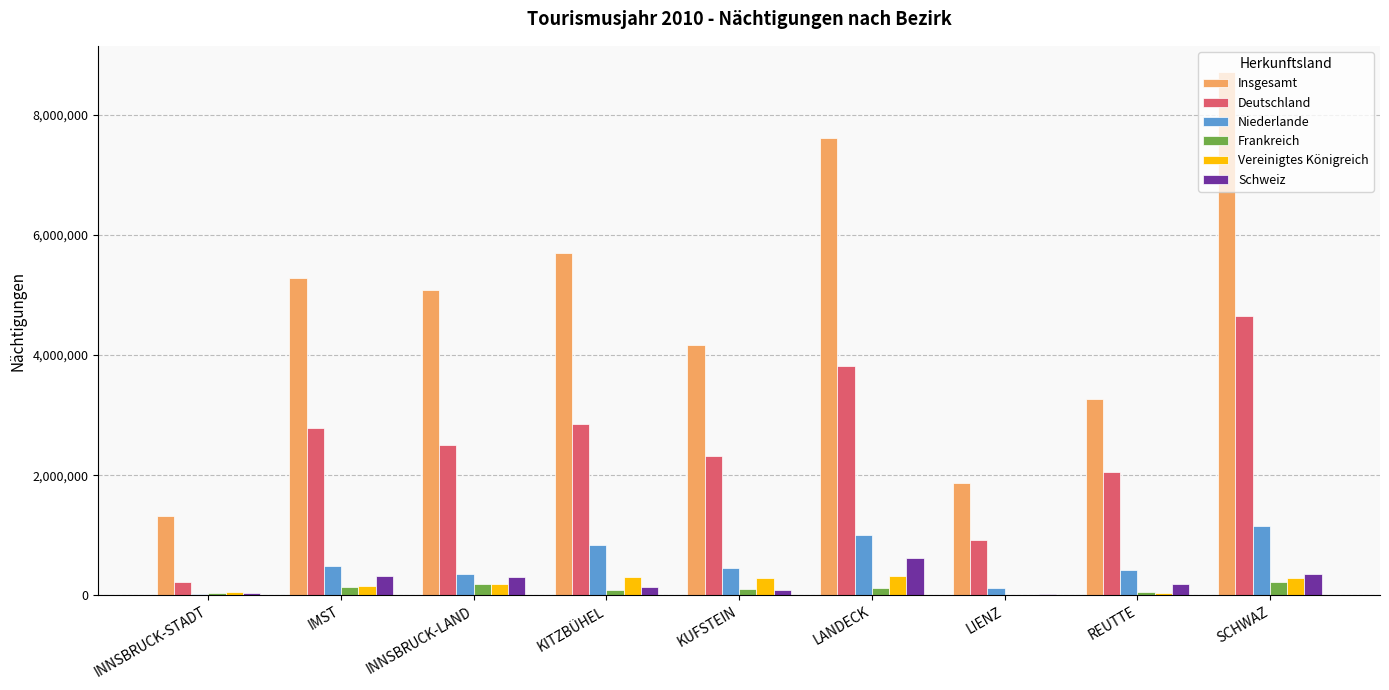

The value of Deutschland at REUTTE is 834076. True or false?

False